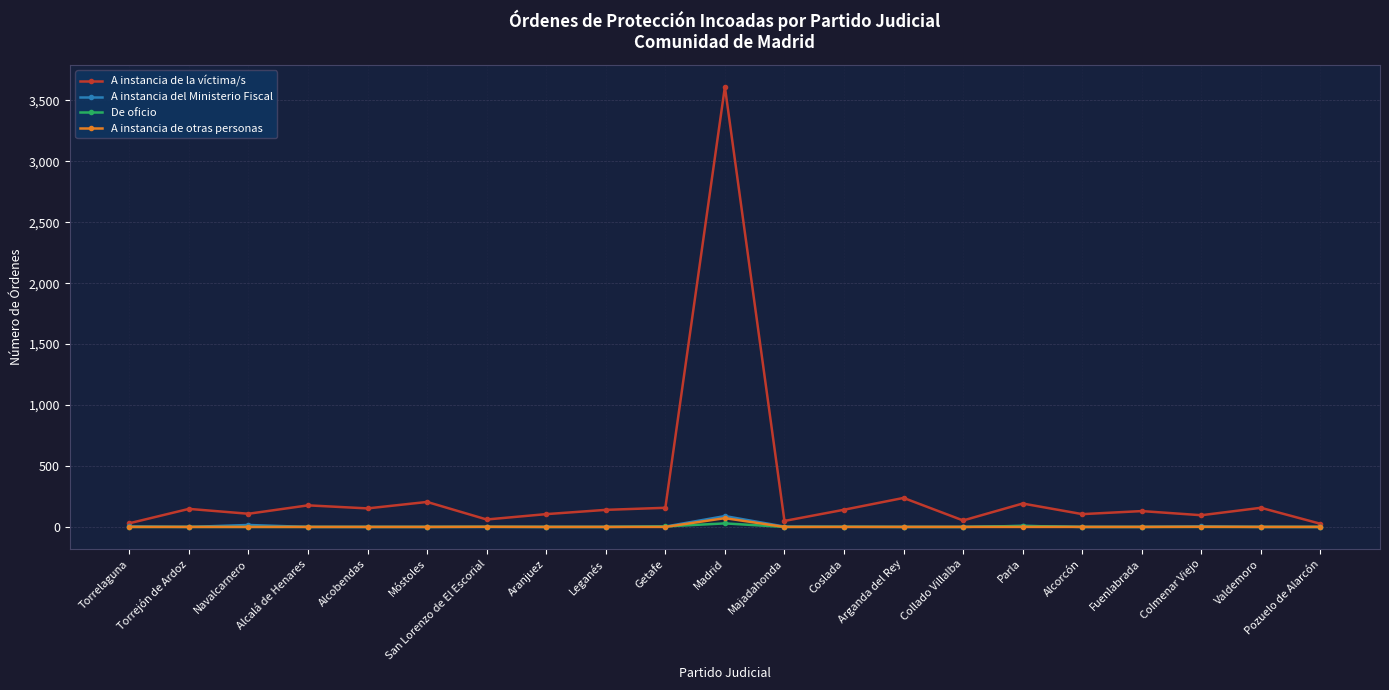

True or false: A instancia de la víctima/s has more than 0 points higher than both neighbors.

True